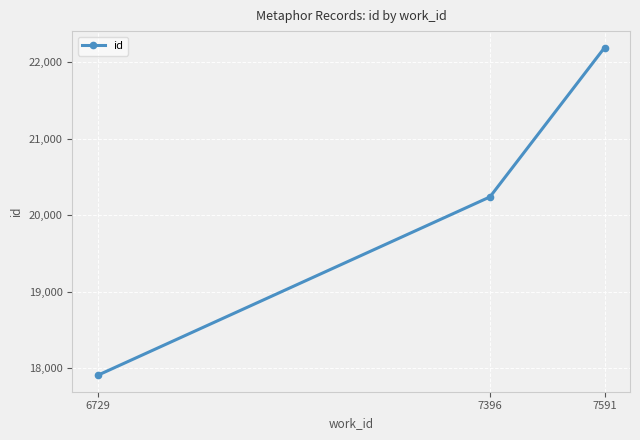

Does the chart have visible grid lines?

Yes